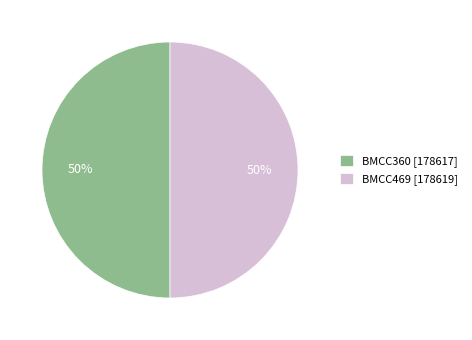

True or false: BMCC469 [178619] accounts for 50% of the total.

True